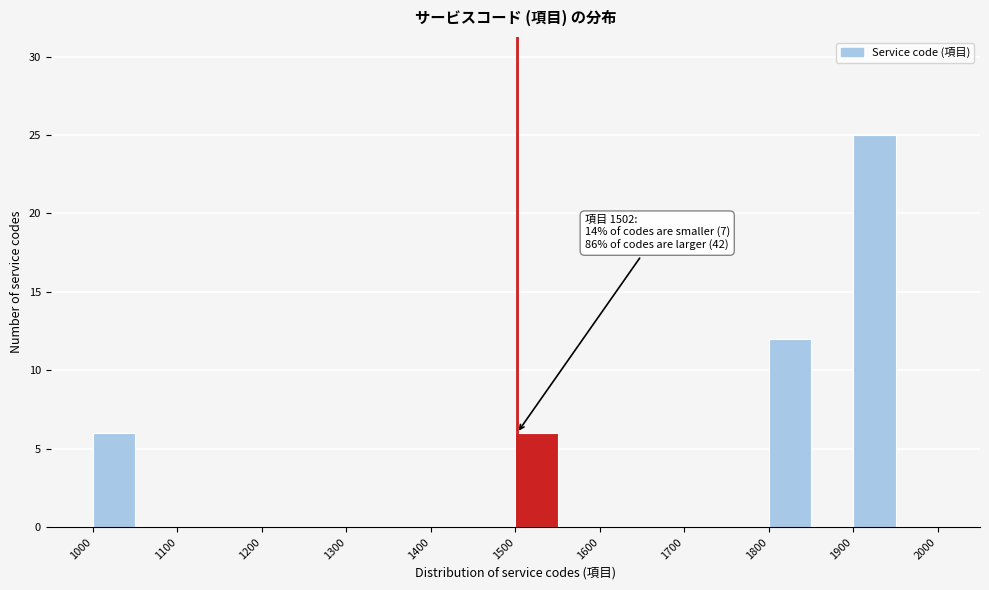

Over which range of the x-axis is the bar tallest?

1900 to 1950